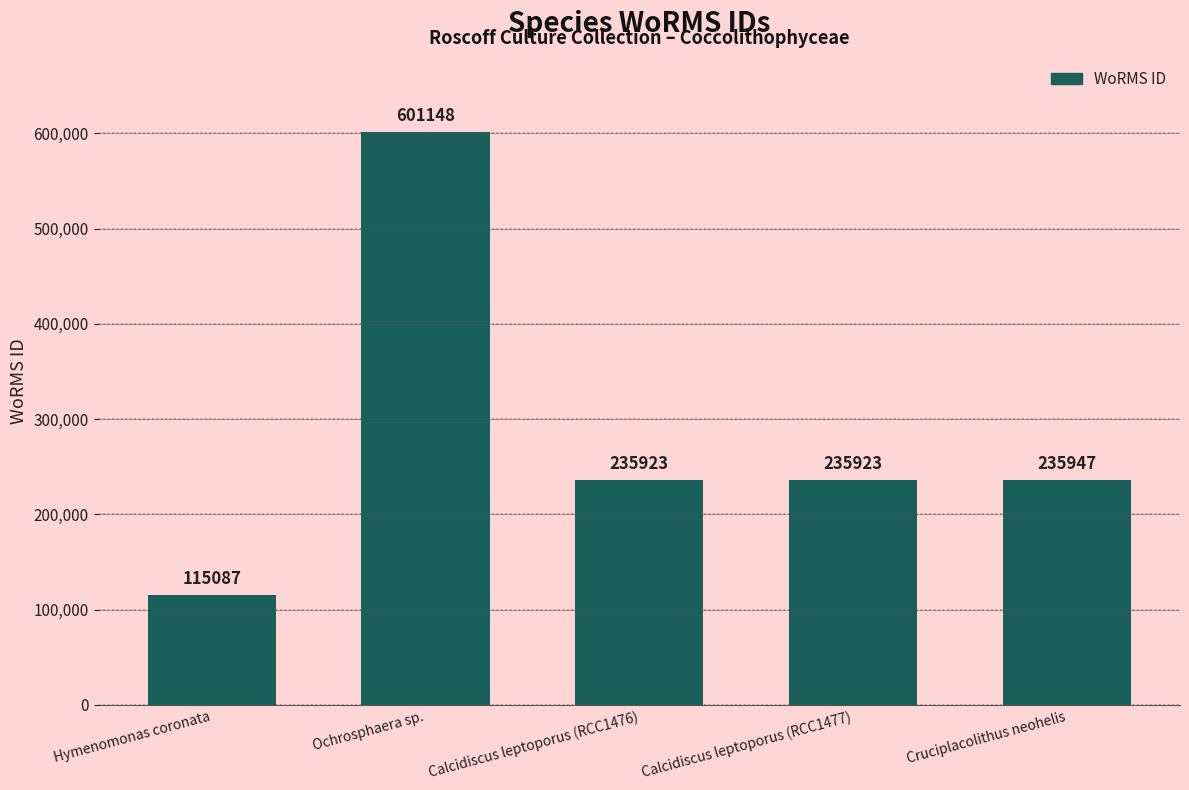

True or false: the data shows 38601 at Hymenomonas coronata.

False